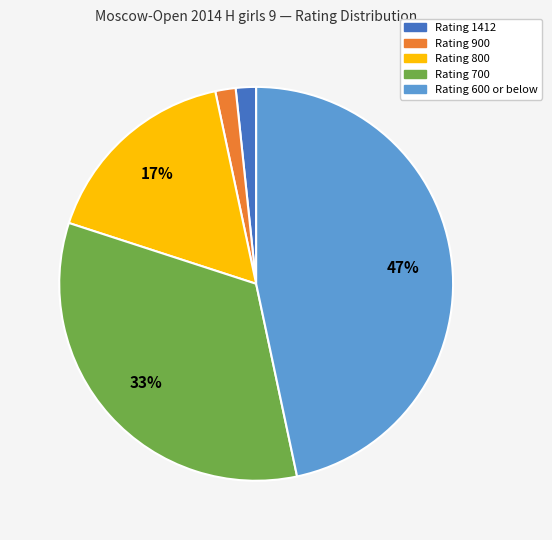

Does any single category account for the majority?

No